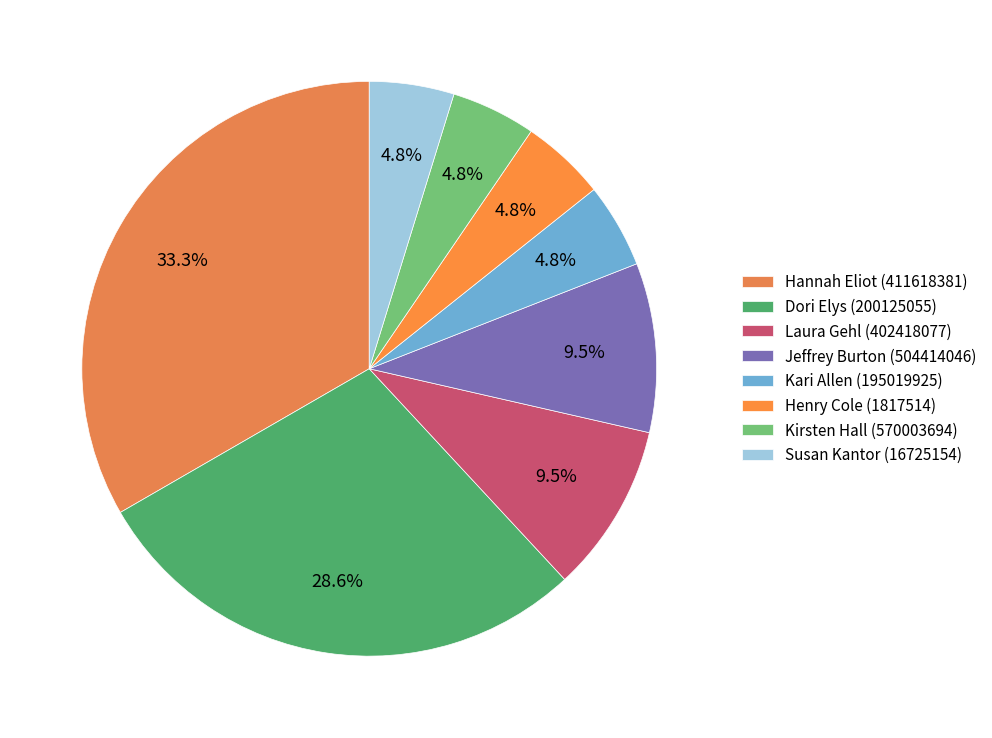

Is Kirsten Hall (570003694) the majority of the pie?

No